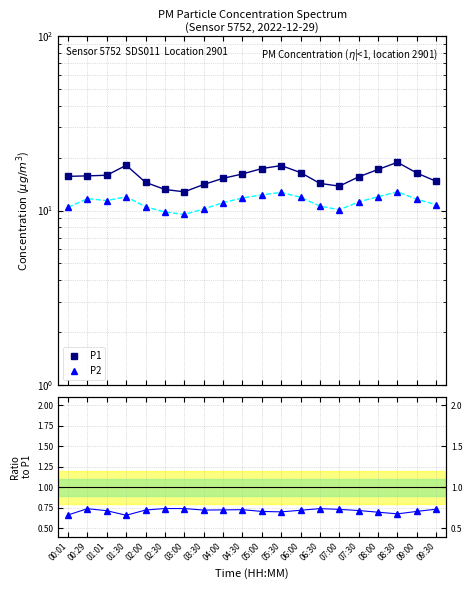

Is it true that P1 equals 14.5 at 02:00?

True